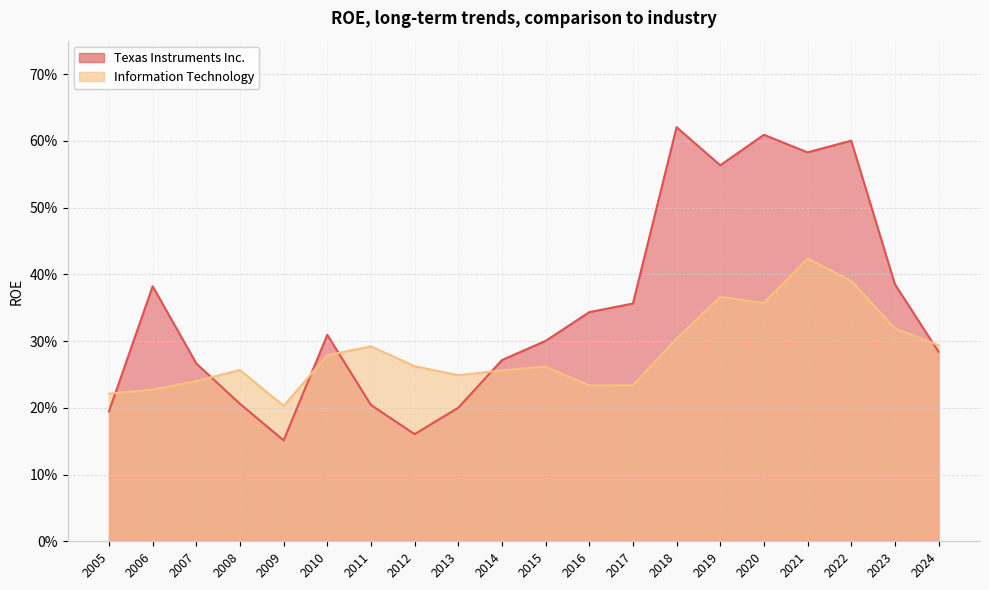

What is the lowest value of the Information Technology series?

0.2